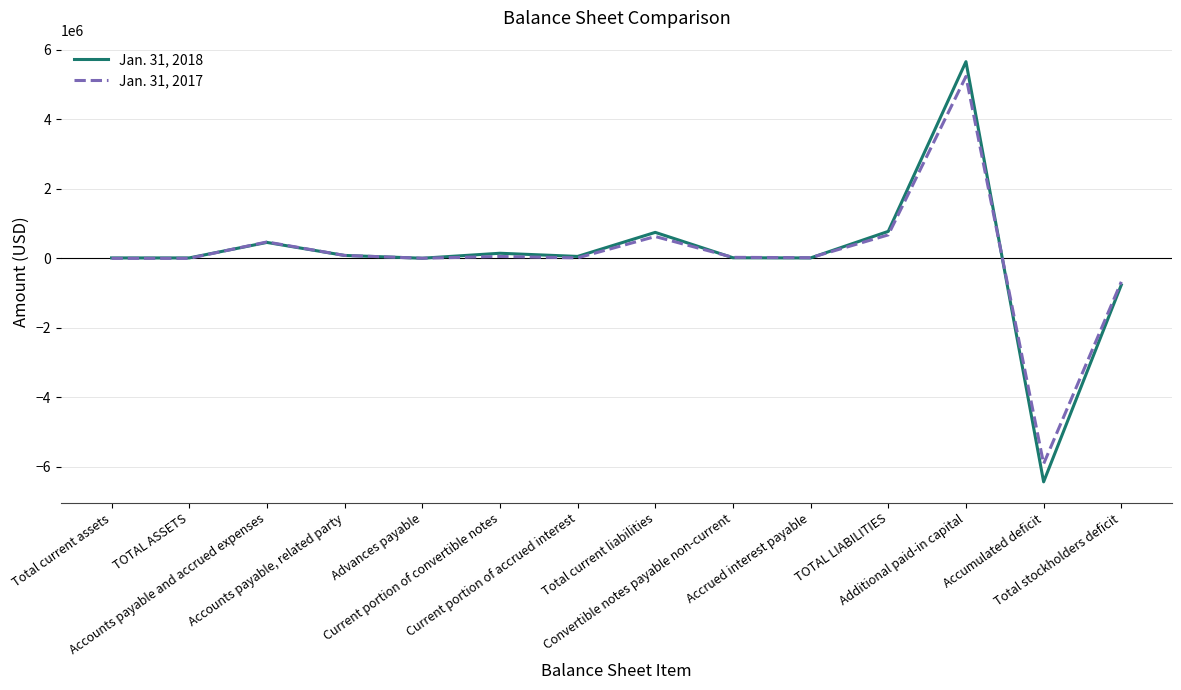

Where does the Jan. 31, 2017 series first go above 28815?

Accounts payable and accrued expenses